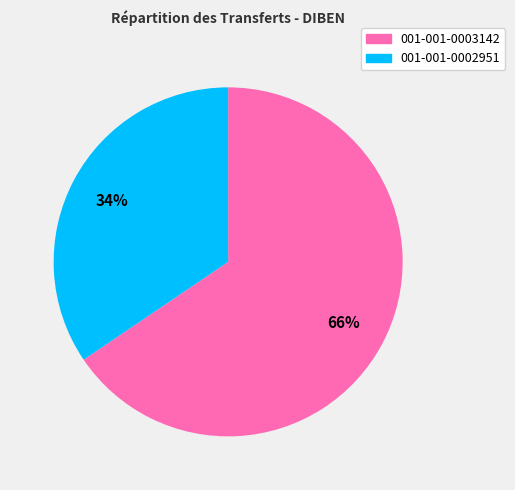

Does 001-001-0002951 represent more than half of the total?

No